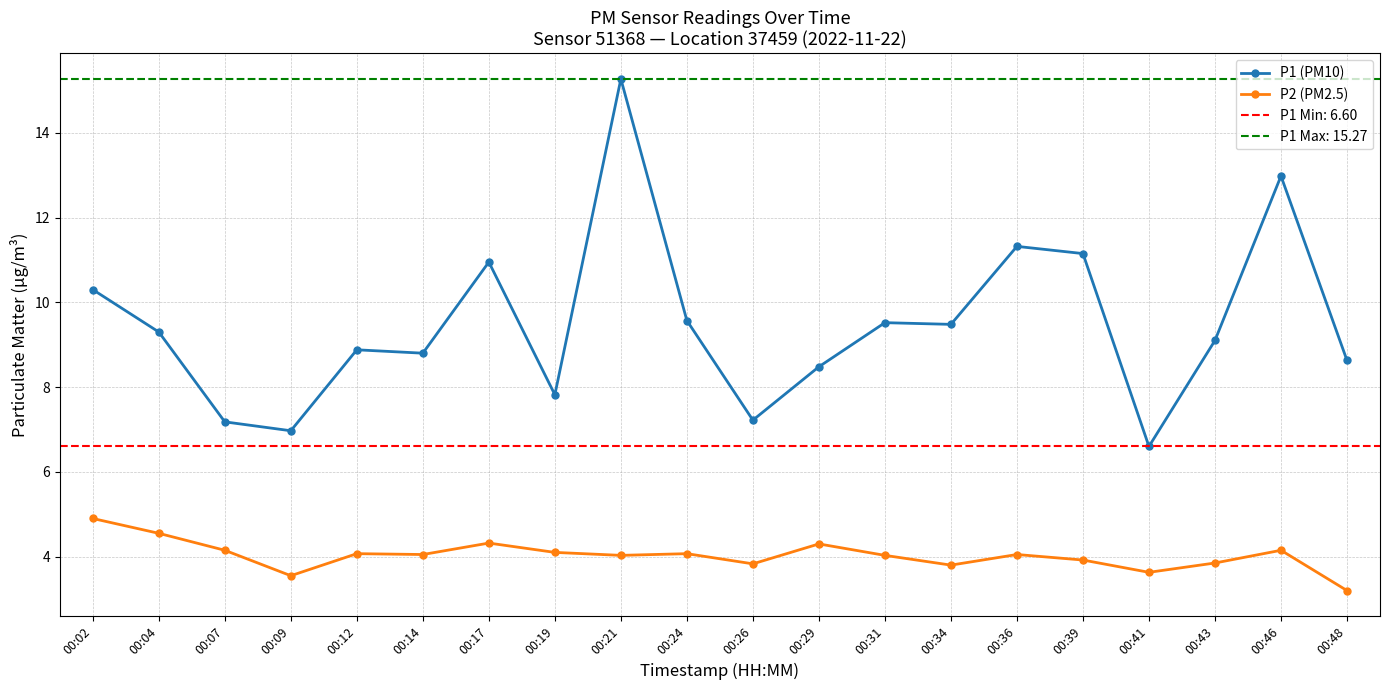

At which category is the sum across all series the highest?

00:21